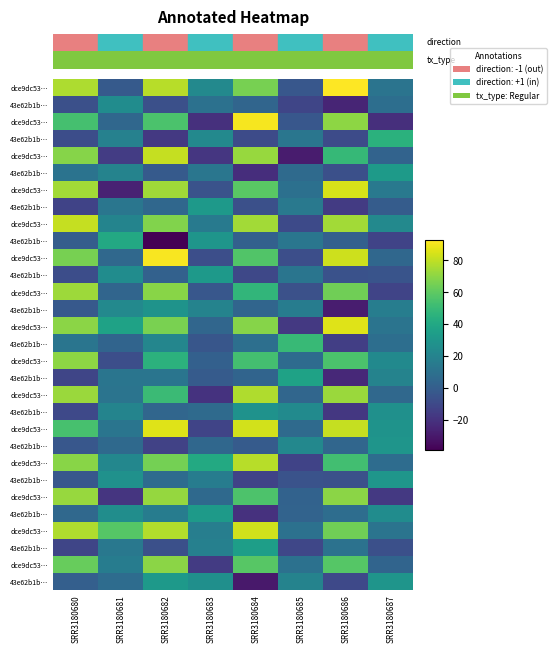

At which category is the sum across all series the highest?

SRR3180682